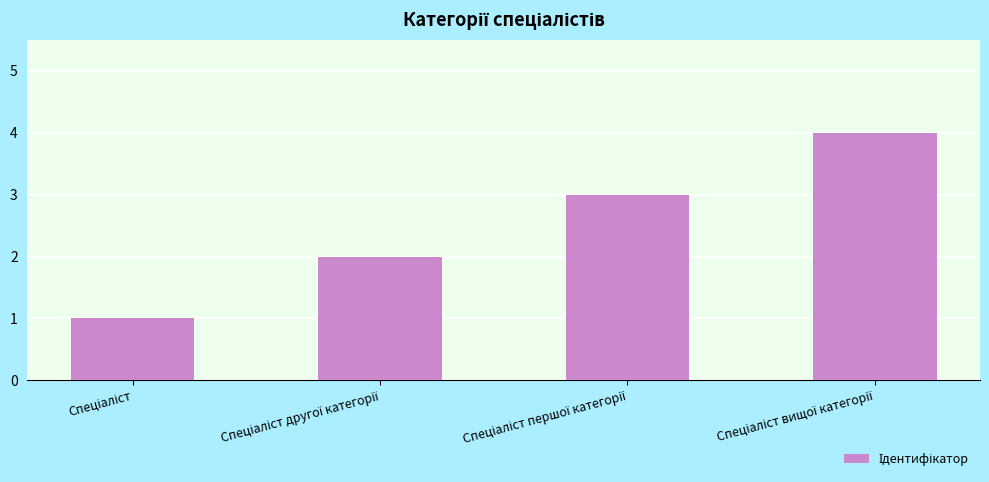

What is the difference between the maximum and minimum values?

3